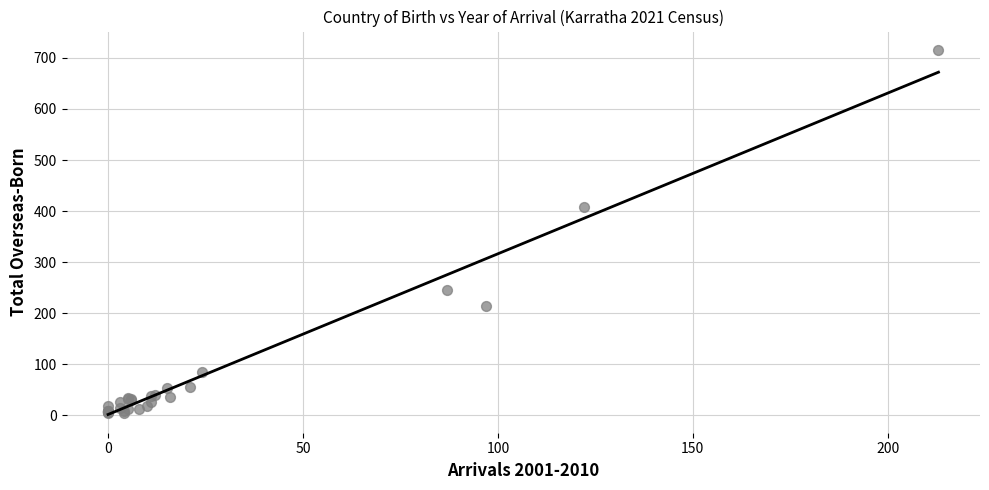

What Y value in the scatter plot is closest to 360?

408